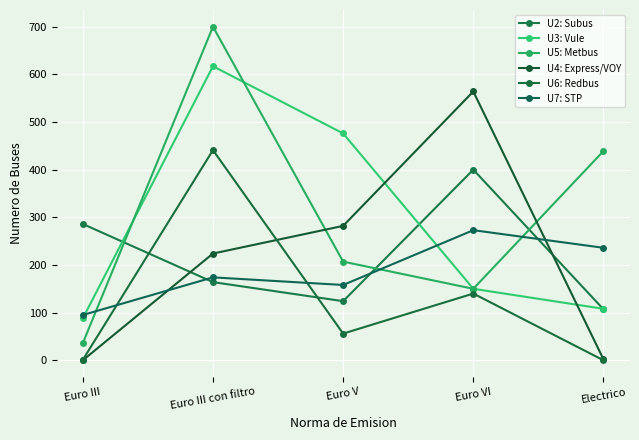

How many data points does each series have?

5